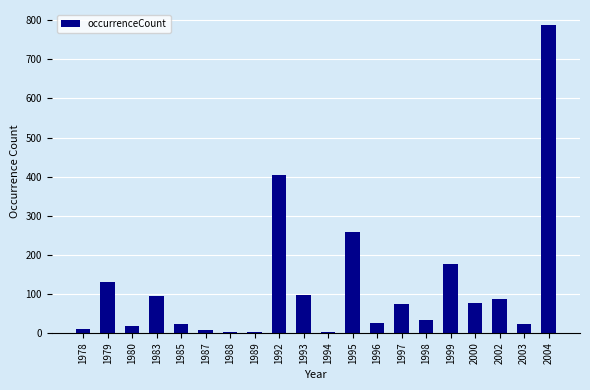

Which label corresponds to the largest value in the chart?

2004